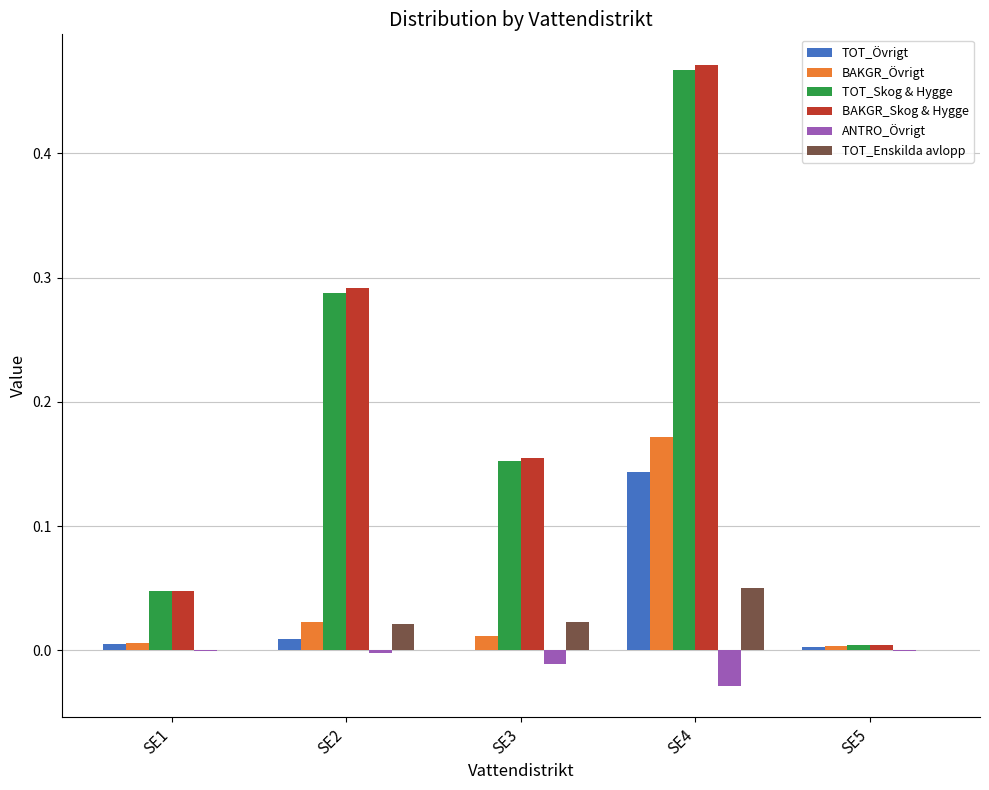

At which label does TOT_Övrigt reach its peak?

SE4